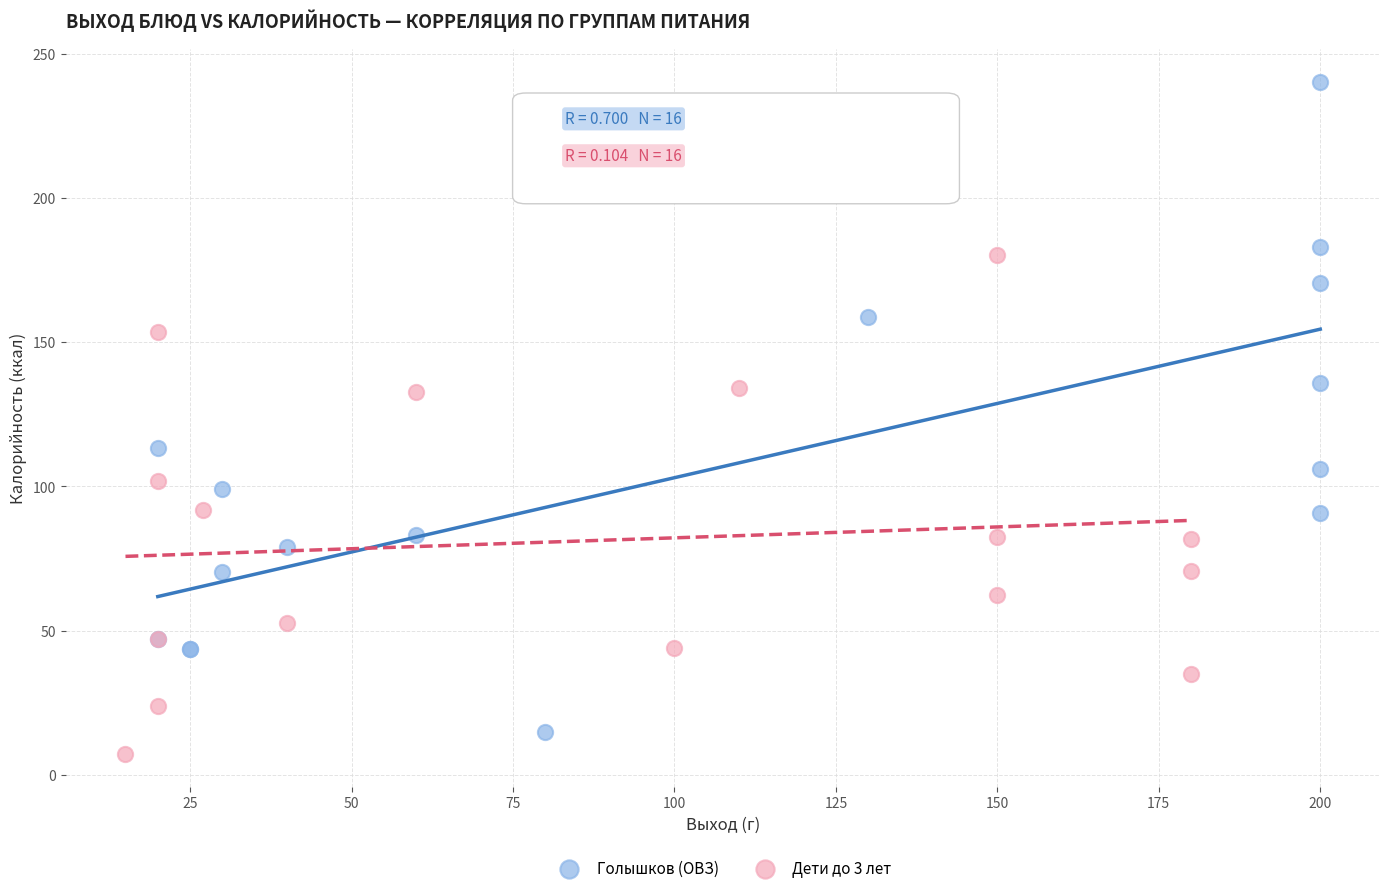

Which series contains the highest Y value?

Голышков (ОВЗ)